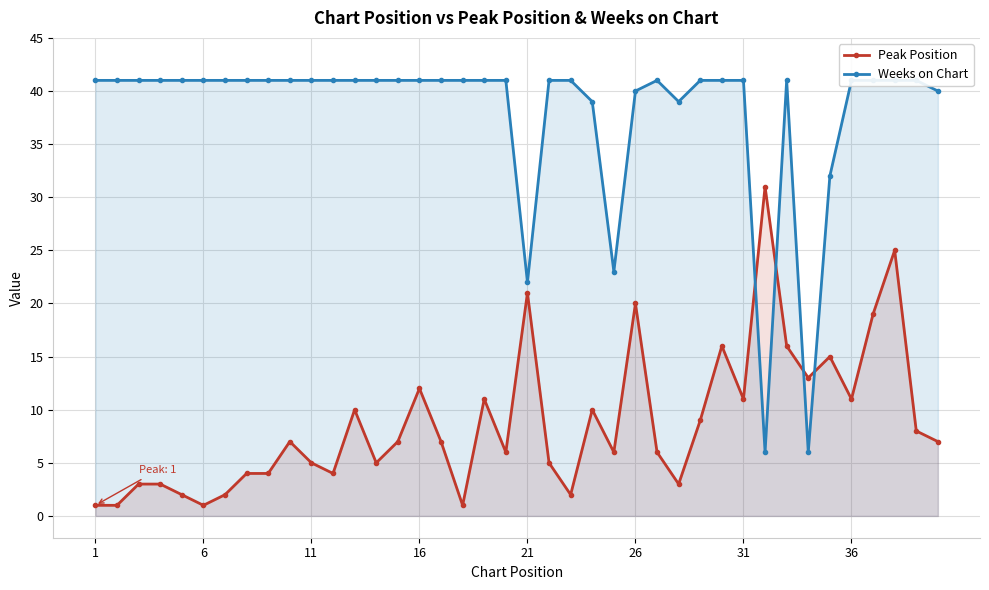

True or false: Peak Position has more than 2 interior local peaks.

True